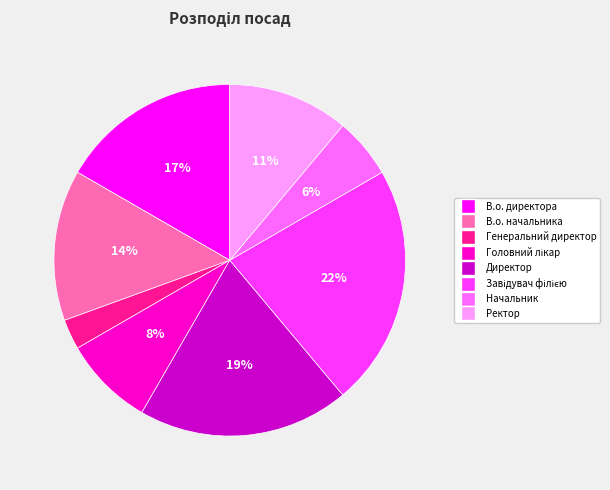

Is it true that В.о. начальника is 4% of the pie?

False